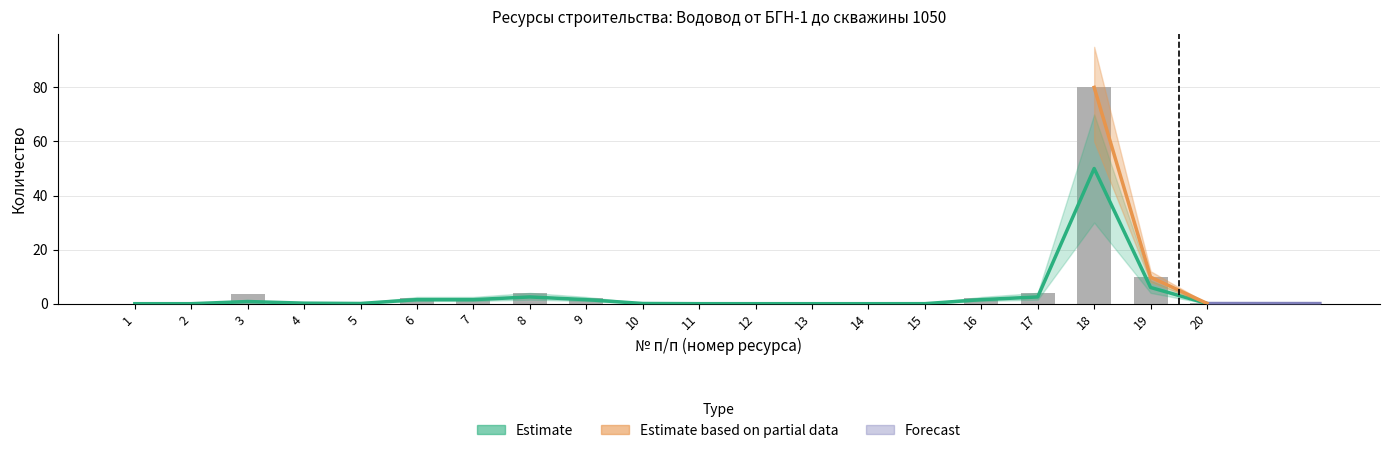

Between 9 and 5, which is larger?

9